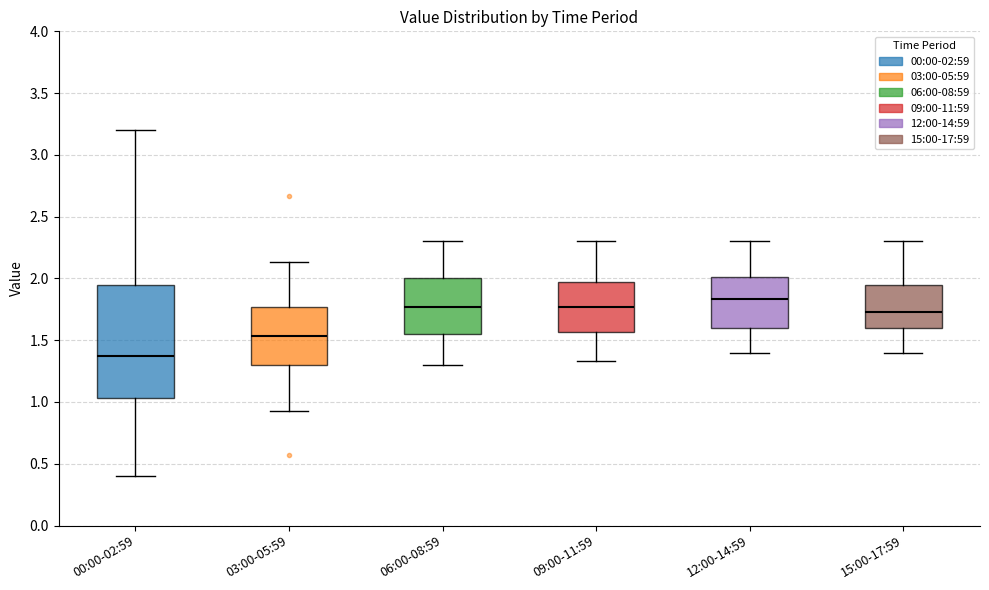

Where does the upper whisker of the box for 03:00-05:59 end on the y-axis? The values are not printed on the chart, so give them approximately, as read against the axis.

2.15